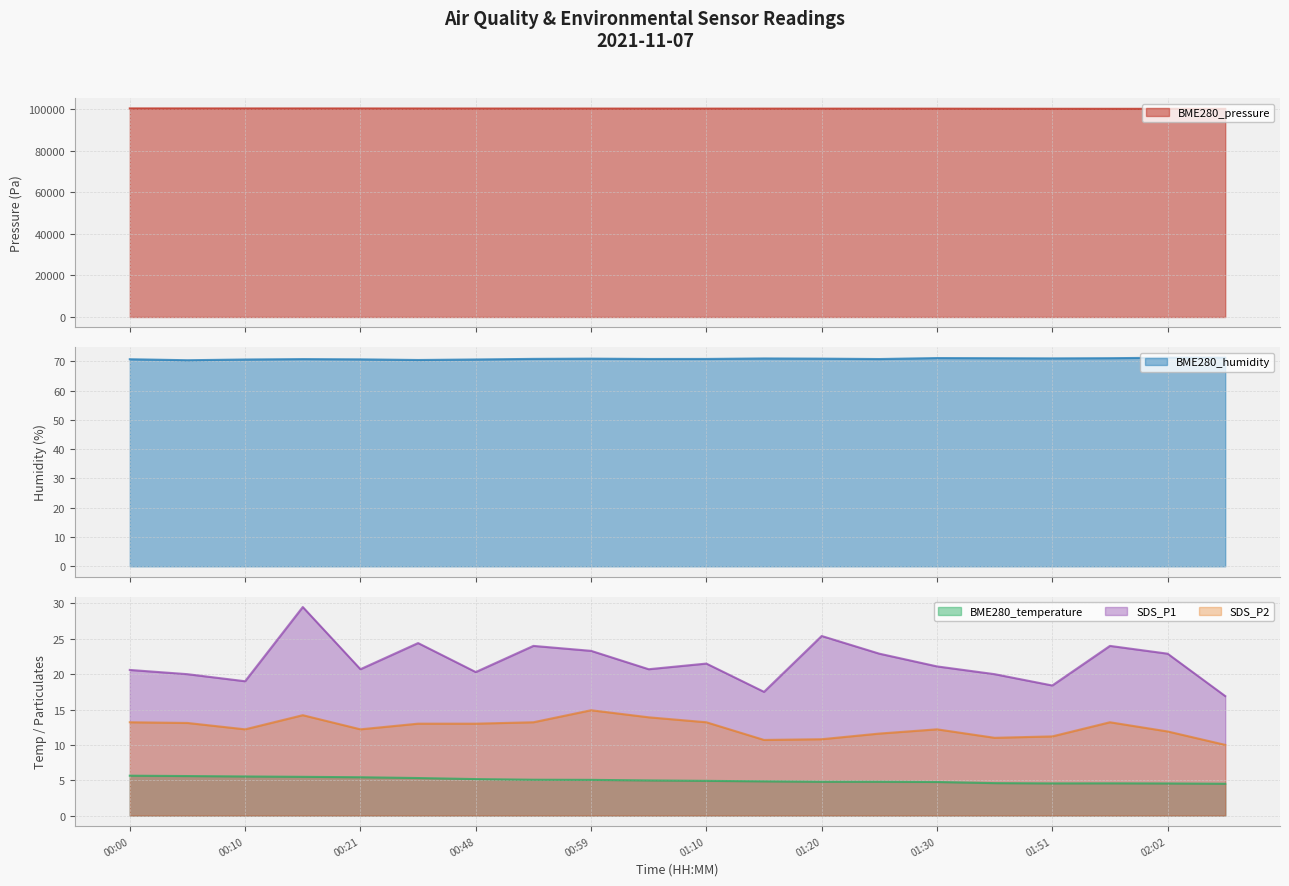

What is the difference between the second highest and second lowest values in the SDS_P1 series?

7.9